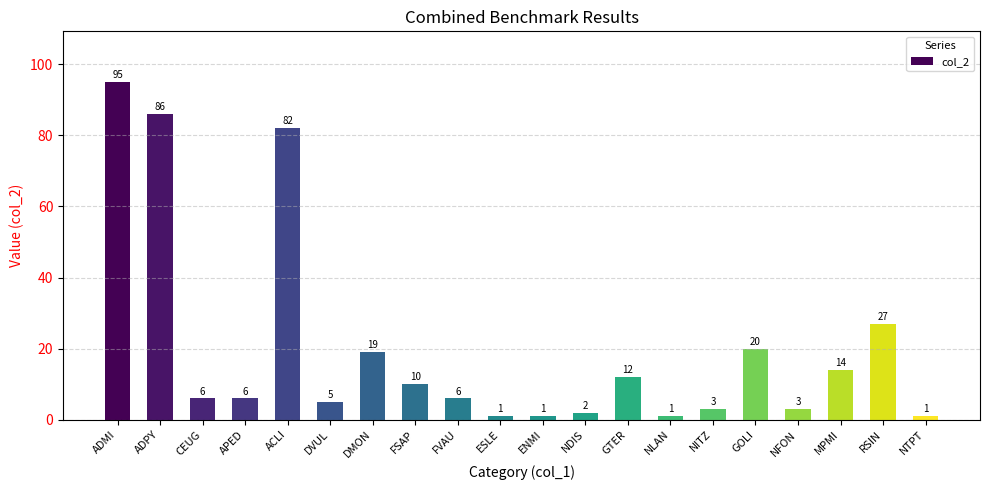

What is the smallest value displayed?

1